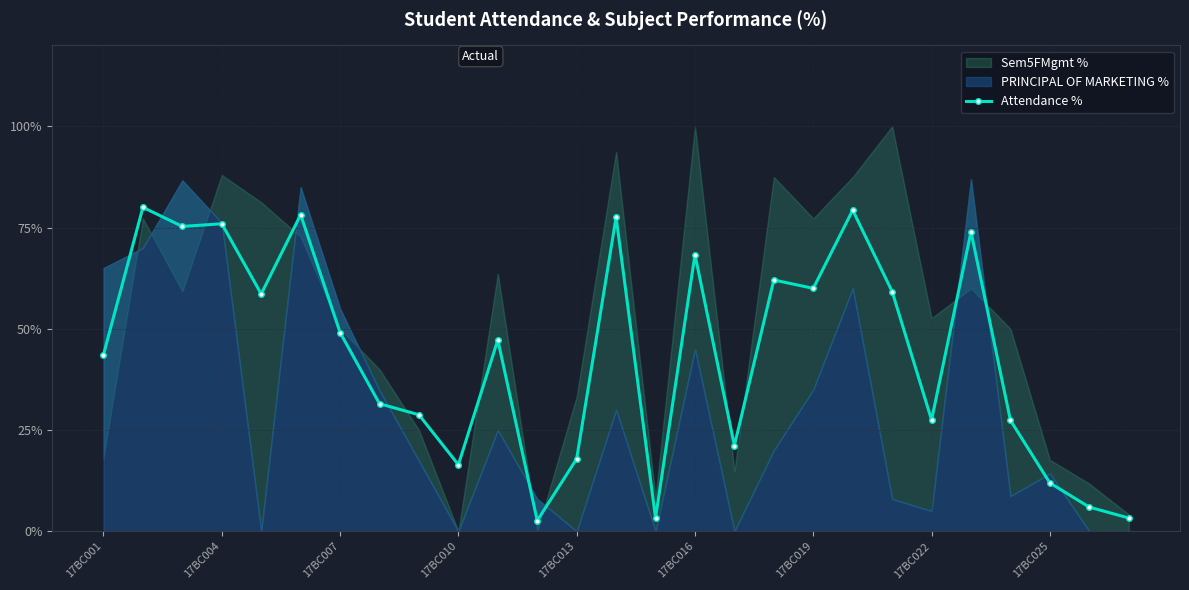

The Attendance % series shows 49.1 at 17BC007. True or false?

True